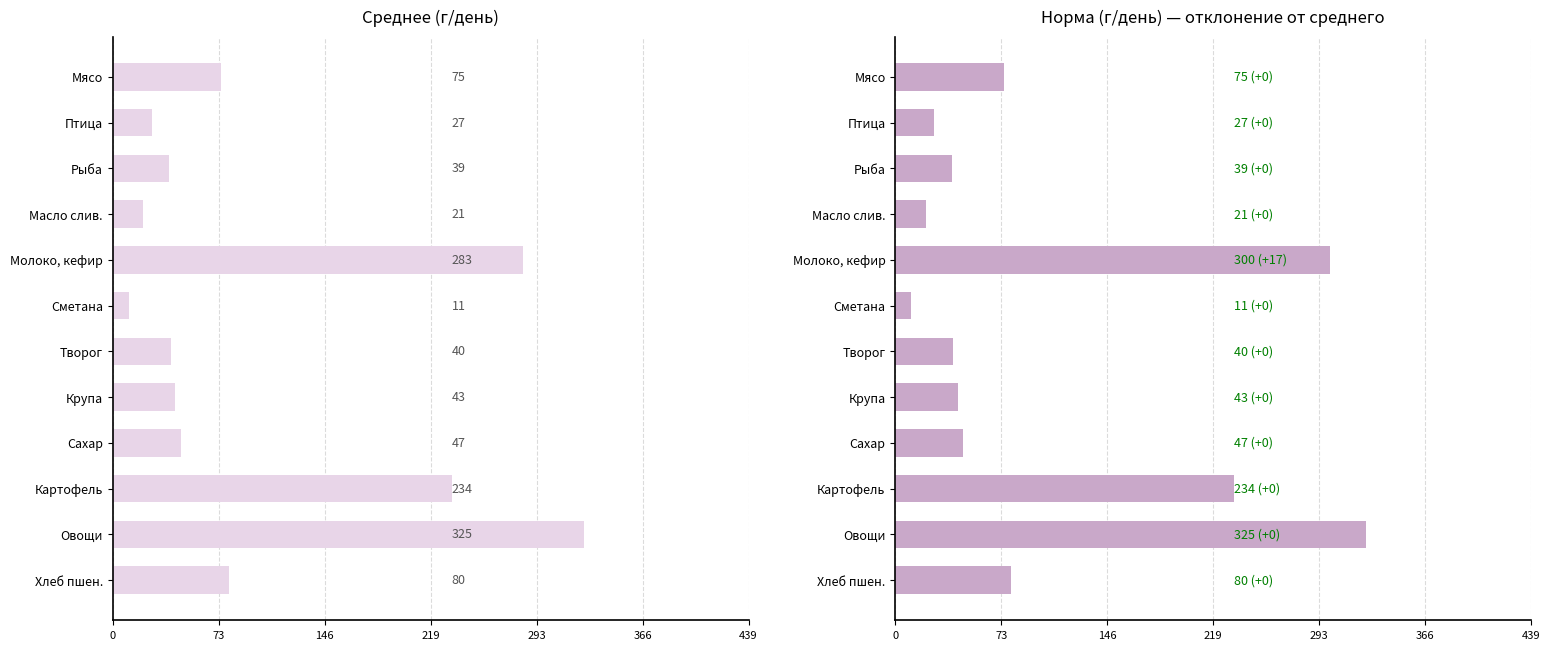

How many bars are there in each group?

2